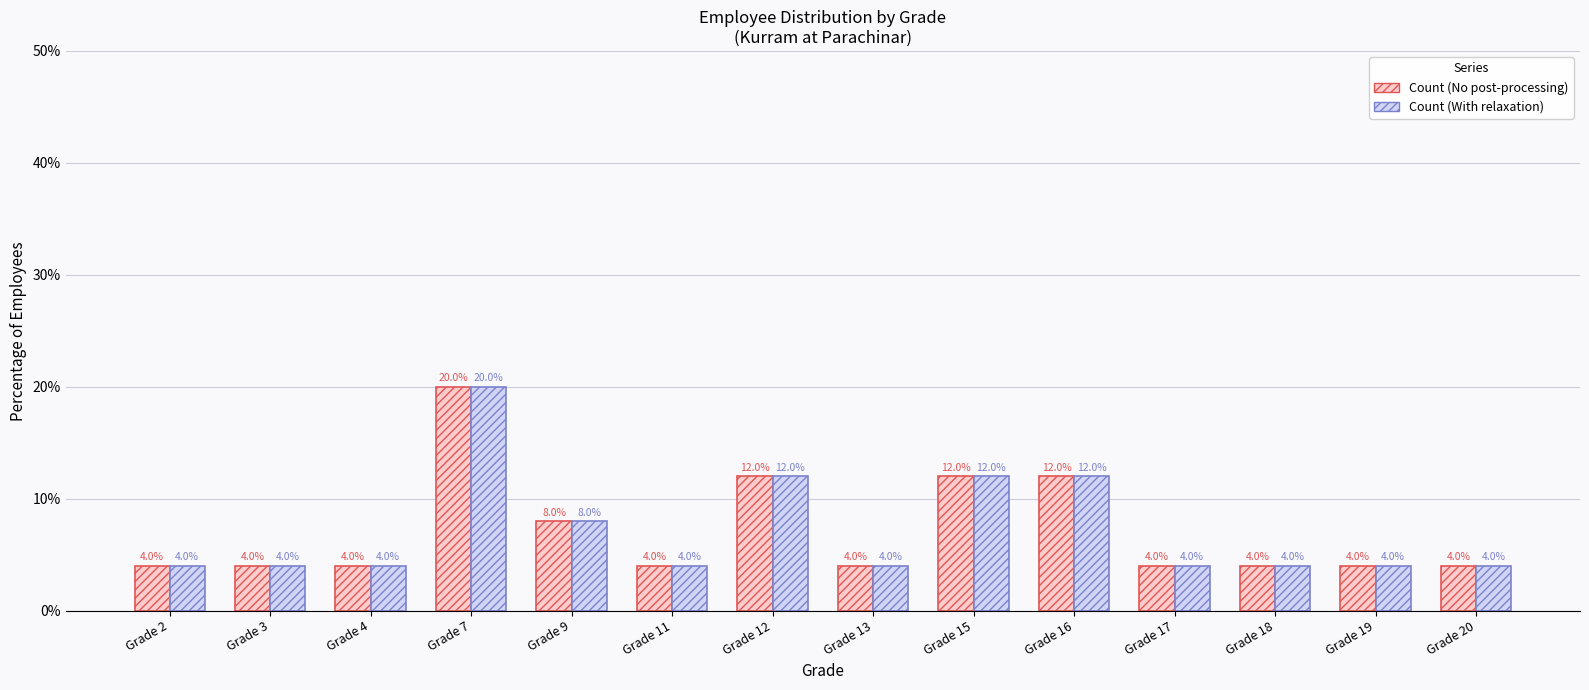

What is the maximum value shown in the chart?

20